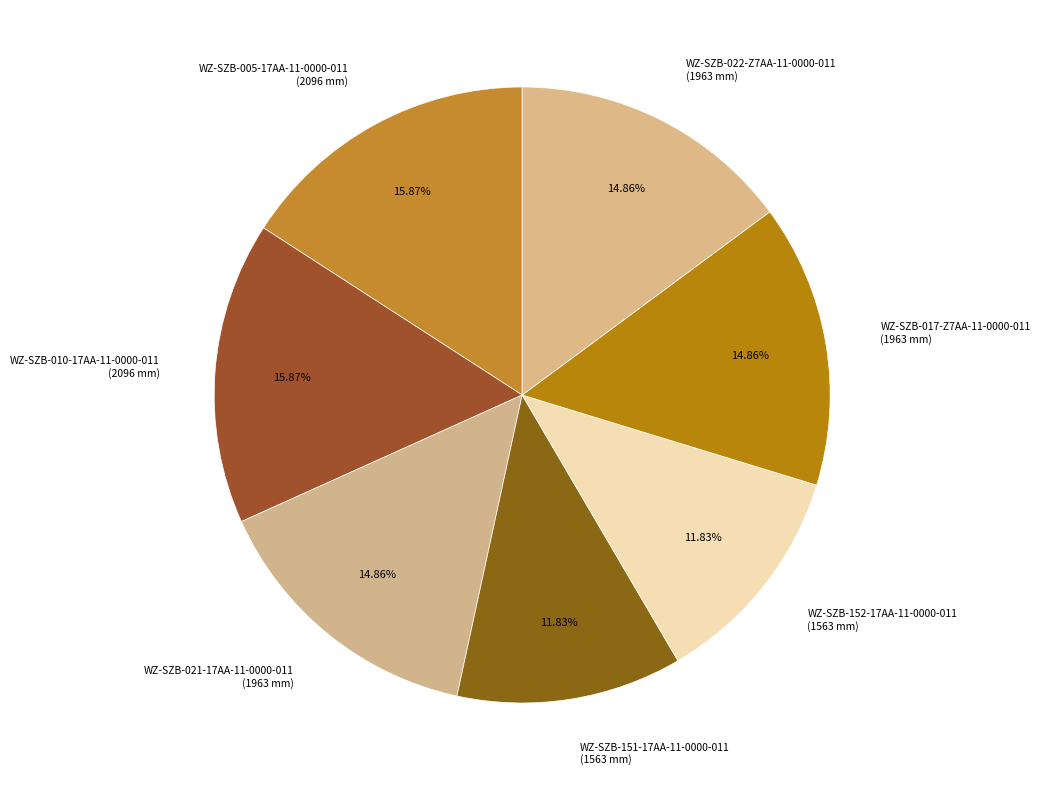

To the nearest percent, what is the average slice percentage?

14%